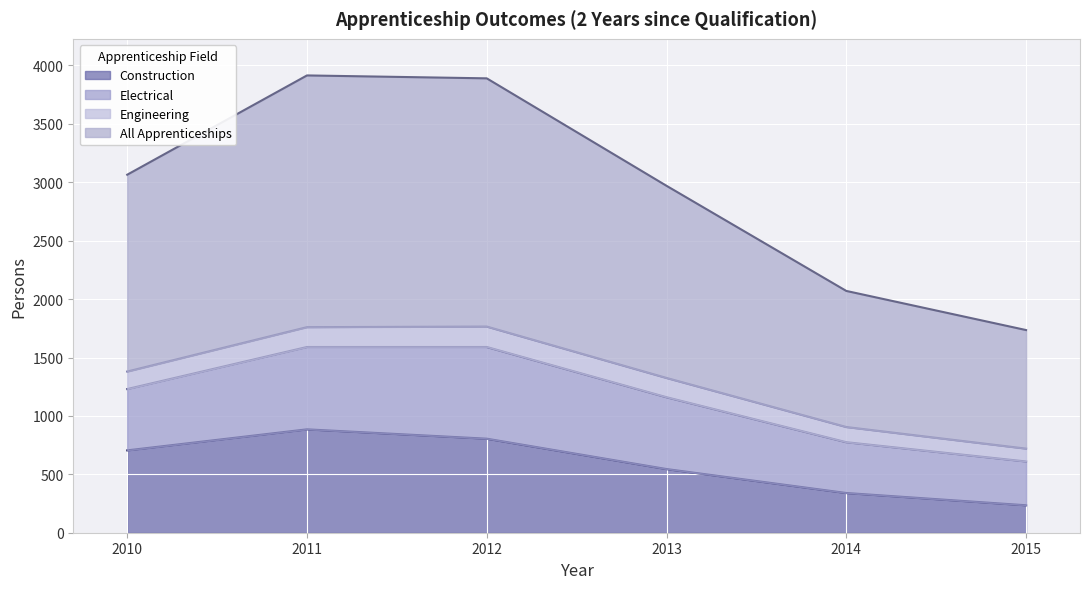

List the labels in order of All Apprenticeships value, largest first.

2011, 2012, 2010, 2013, 2014, 2015